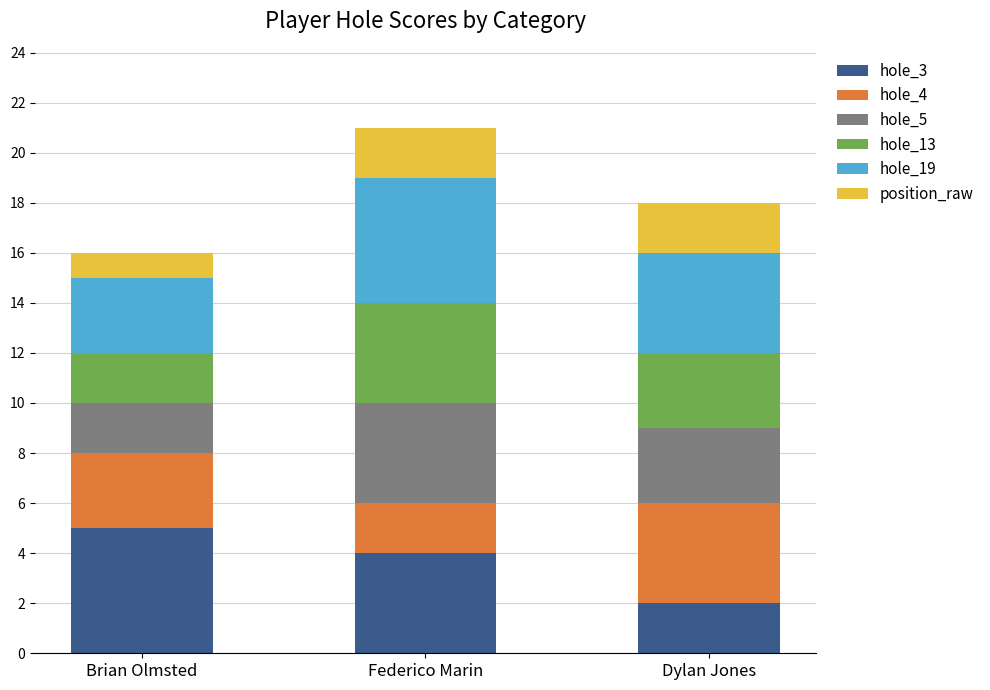

Which category has the highest value in the hole_3 series?

Brian Olmsted